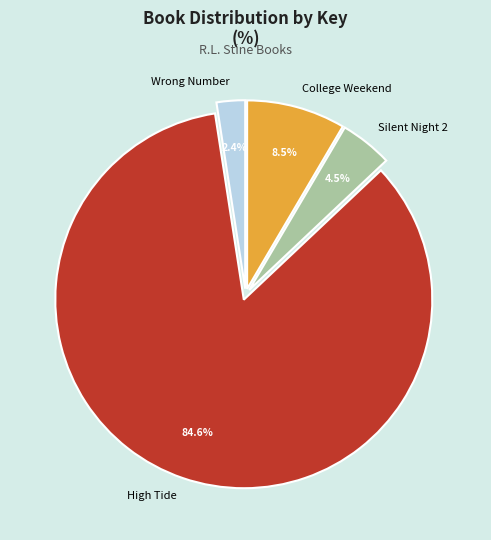

What percentage do High Tide and College Weekend together represent?

93.1%